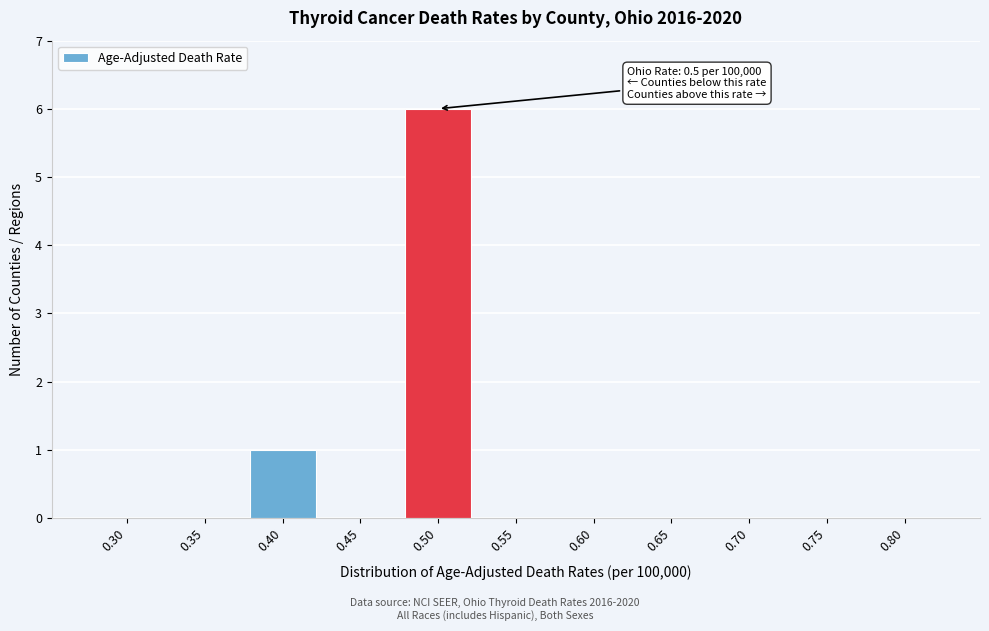

Reading right to left, extract all data points from this chart.

0.80=0	0.75=0	0.70=0	0.65=0	0.60=0	0.55=0	0.50=6	0.45=0	0.40=1	0.35=0	0.30=0